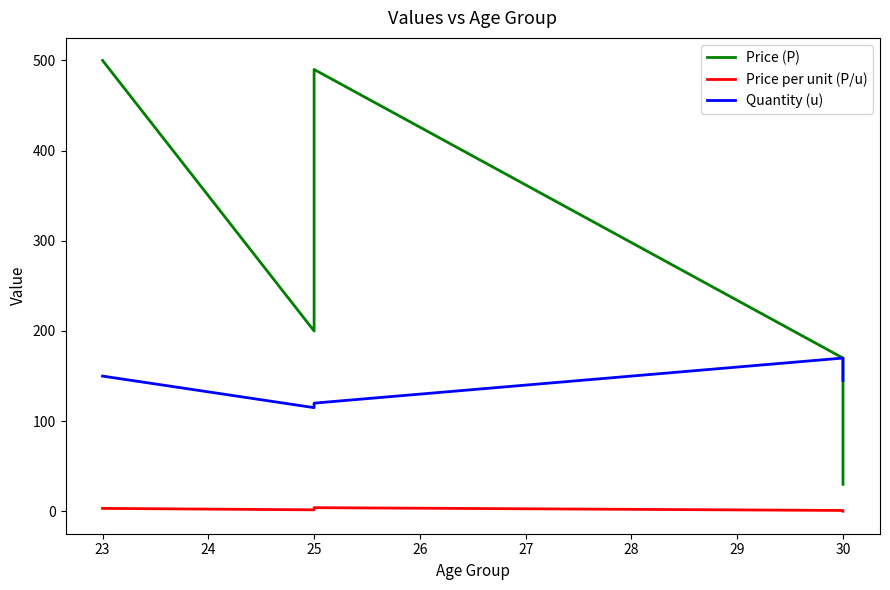

Which series has the largest range (max minus min)?

Price (P)